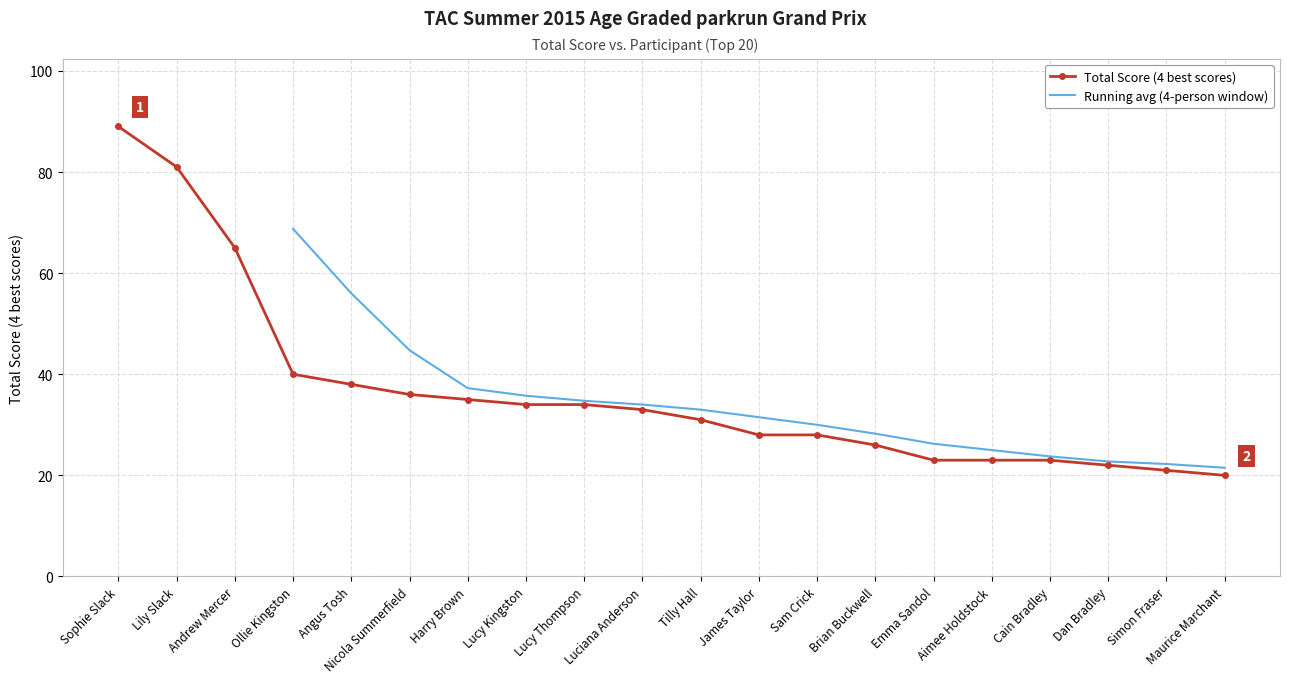

Reading left to right, what are all the values shown in this chart?

Sophie Slack=89	Lily Slack=81	Andrew Mercer=65	Ollie Kingston=40	Angus Tosh=38	Nicola Summerfield=36	Harry Brown=35	Lucy Kingston=34	Lucy Thompson=34	Luciana Anderson=33	Tilly Hall=31	James Taylor=28	Sam Crick=28	Brian Buckwell=26	Emma Sandol=23	Aimee Holdstock=23	Cain Bradley=23	Dan Bradley=22	Simon Fraser=21	Maurice Marchant=20